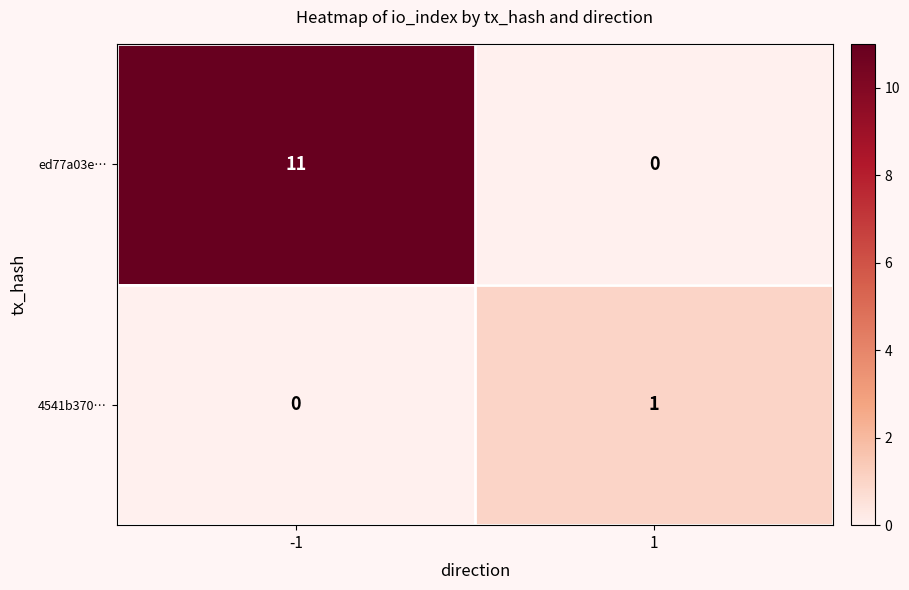

The value of ed77a03e… at 1 is 0. True or false?

True